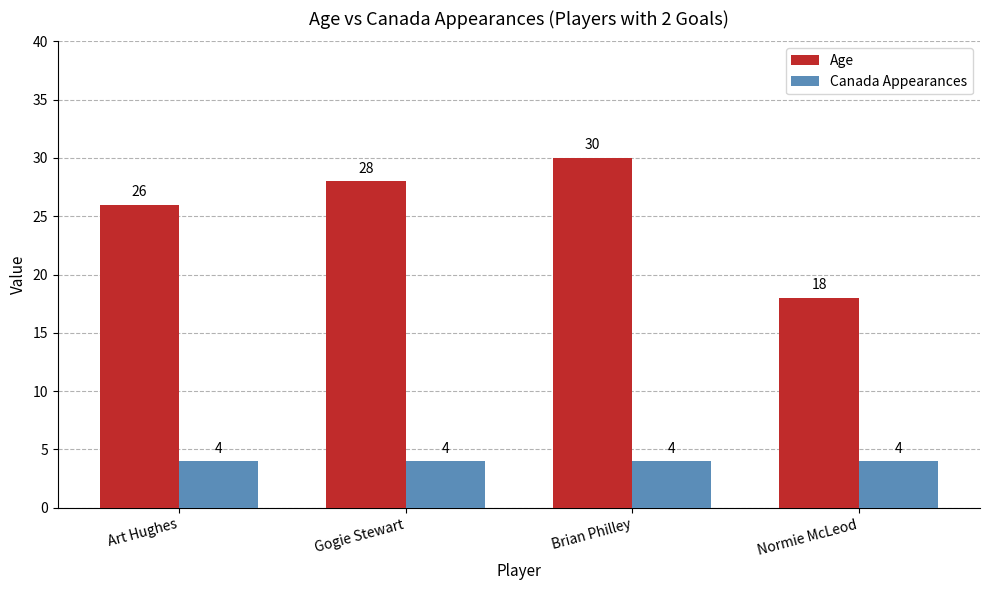

Rank the categories by Age value from highest to lowest.

Brian Philley, Gogie Stewart, Art Hughes, Normie McLeod